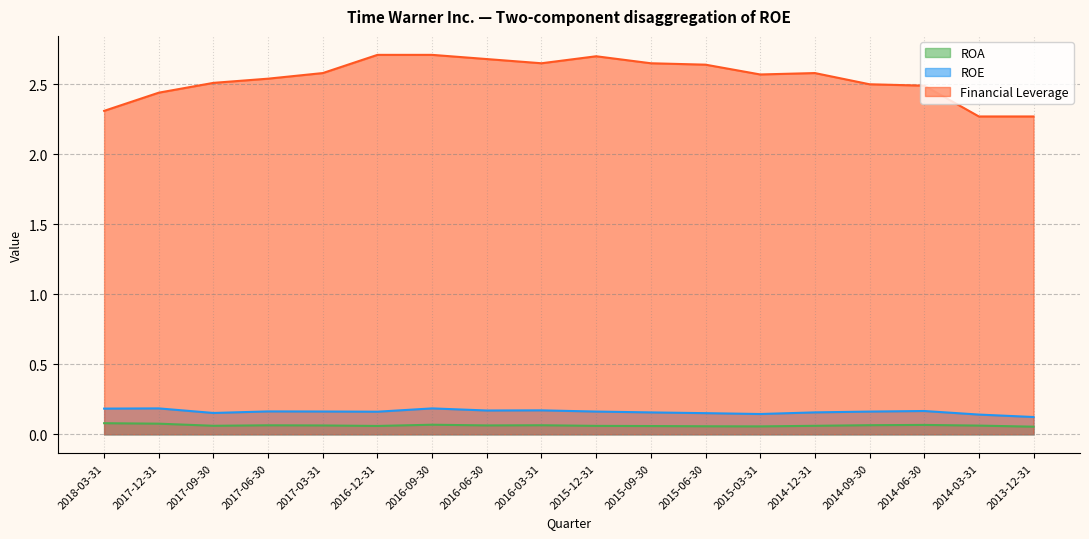

Which has a higher value, 2015-12-31 or 2017-06-30?

2017-06-30